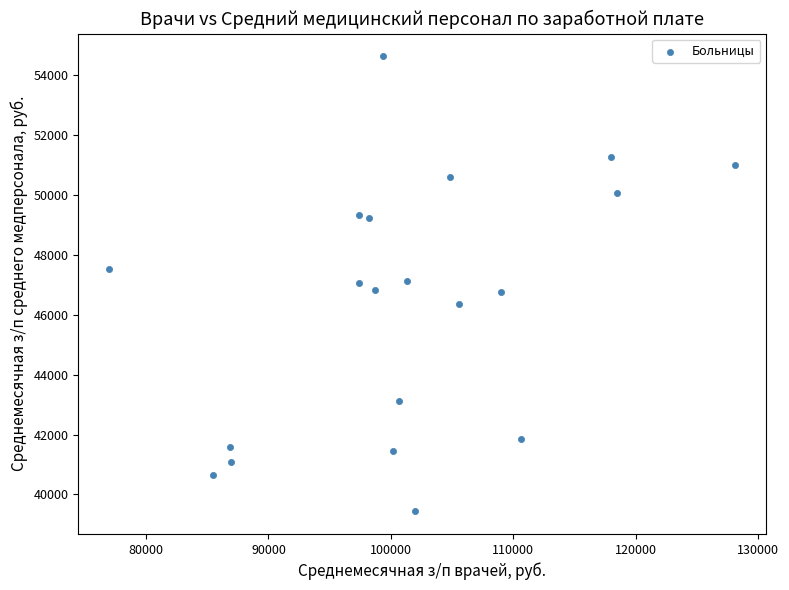

What is the range of X values (max minus min)?

51113.0